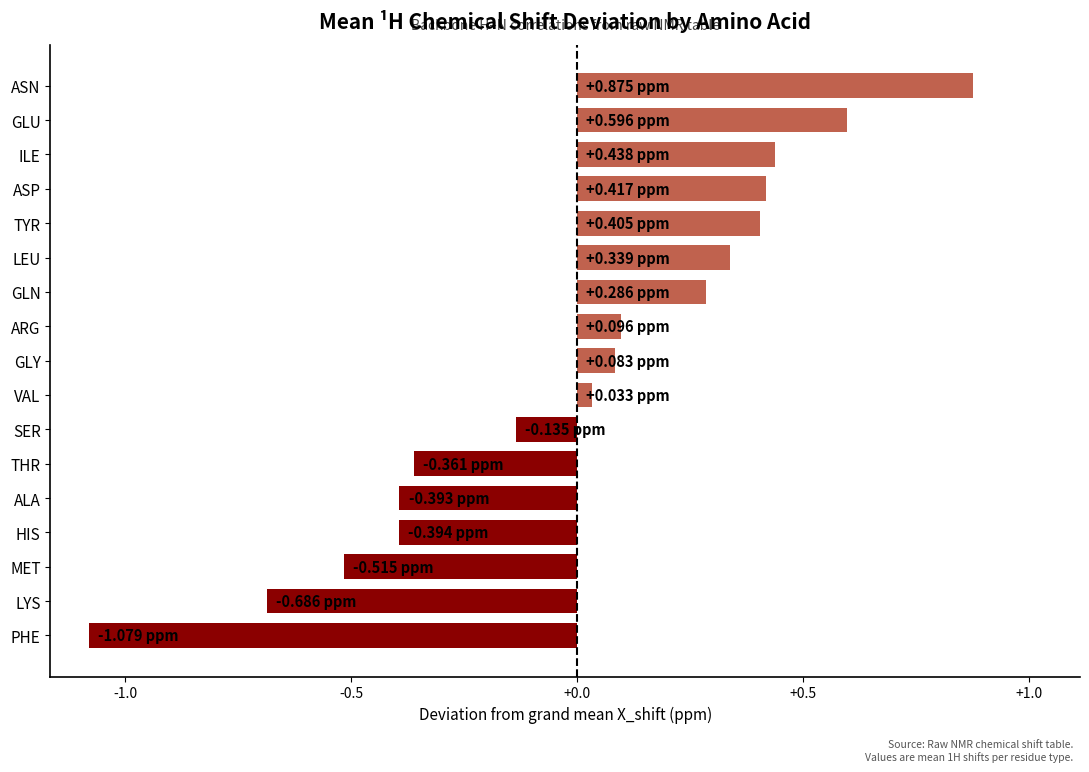

Where is the data nearest to the value 0?

VAL